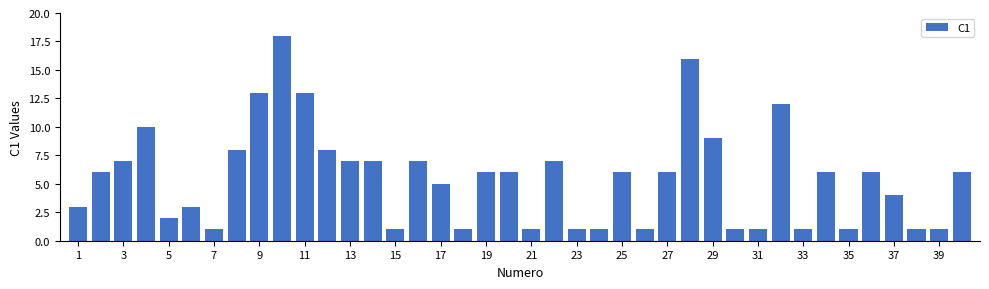

Reading left to right, transcribe all the data shown in this chart.

3	6	7	10	2	3	1	8	13	18	13	8	7	7	1	7	5	1	6	6	1	7	1	1	6	1	6	16	9	1	1	12	1	6	1	6	4	1	1	6